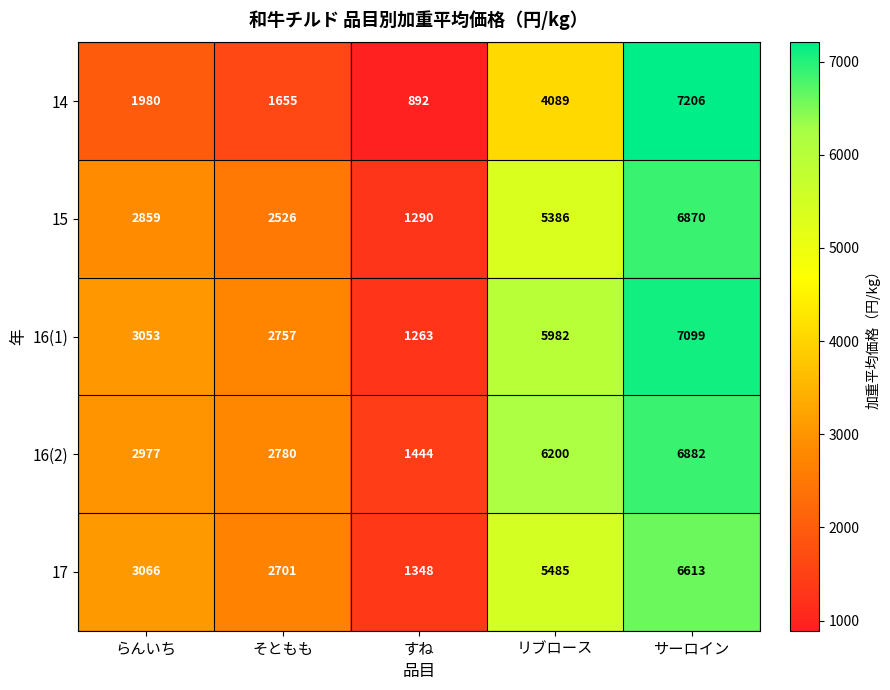

Which series has the largest range (max minus min)?

14